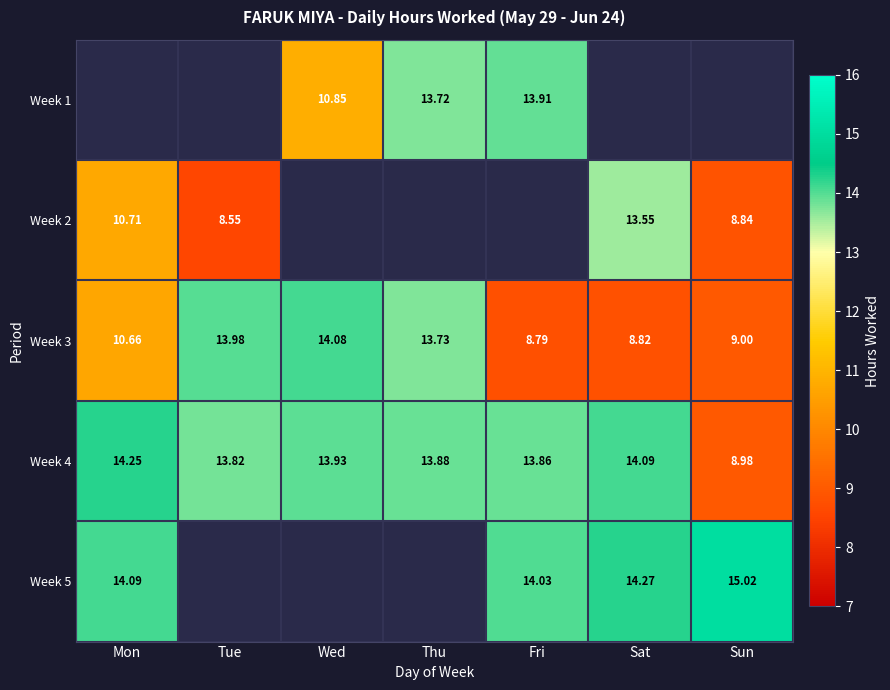

Where is Week 4 nearest to the value 11?

Sun